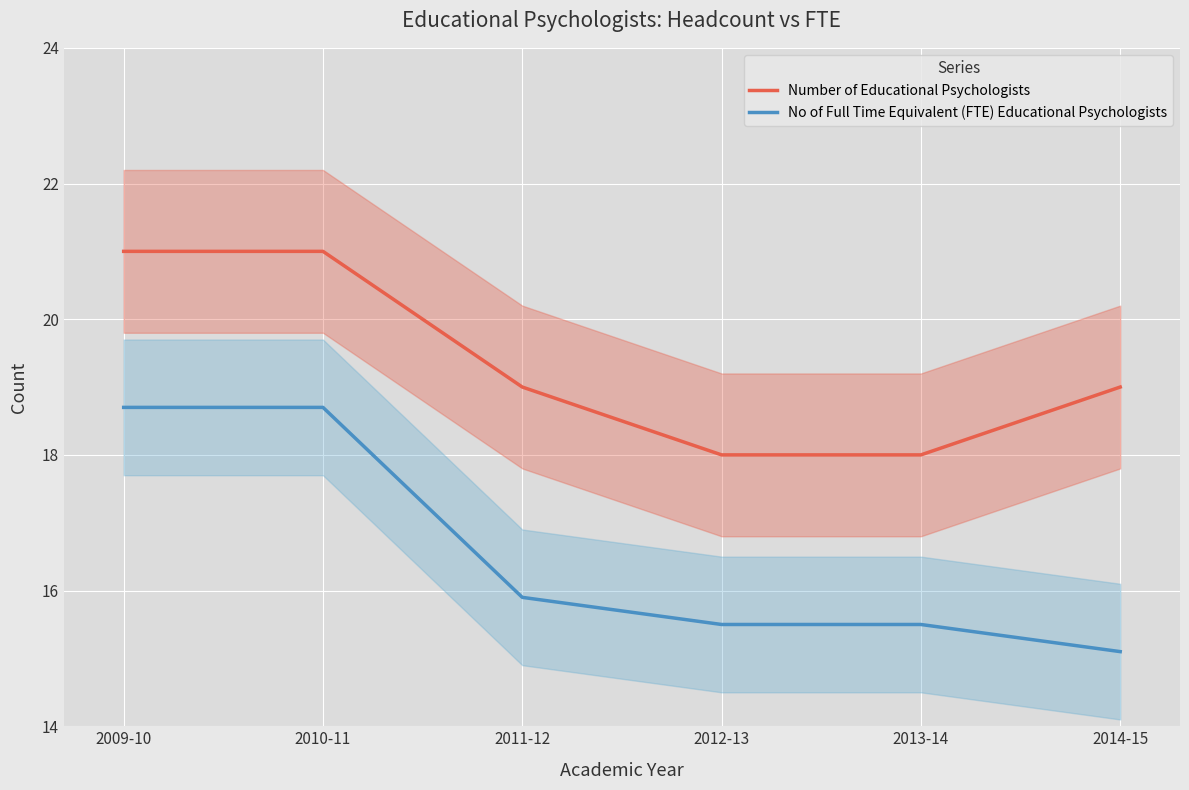

What is the difference between the highest and lowest values at 2010-11?

2.3